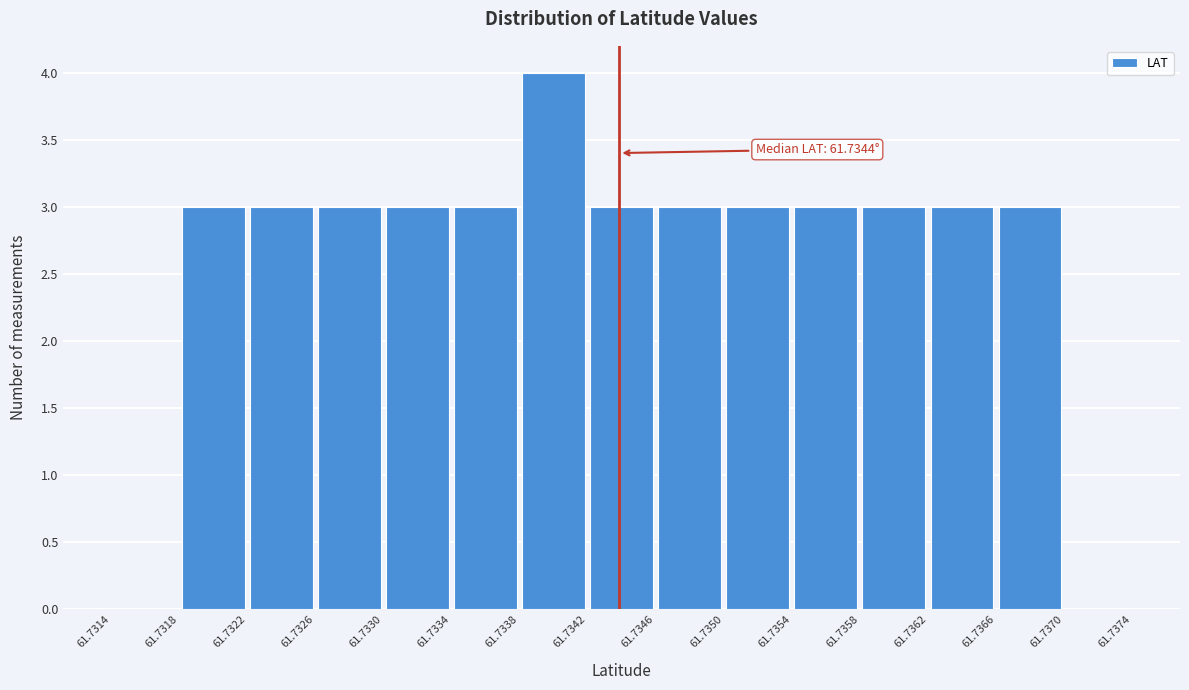

Which range on the x-axis has the tallest bar?

61.7338 to 61.7342